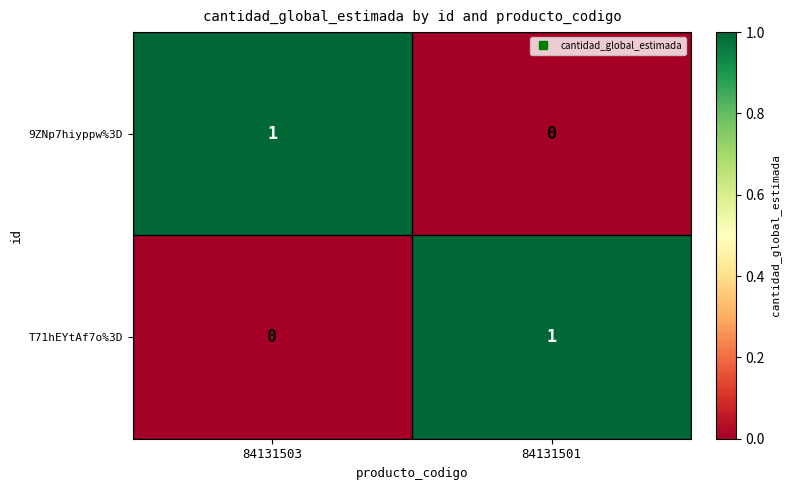

Reading left to right, transcribe all the data shown in this chart.

9ZNp7hiyppw%3D: 84131503=1	84131501=0
T71hEYtAf7o%3D: 84131503=0	84131501=1